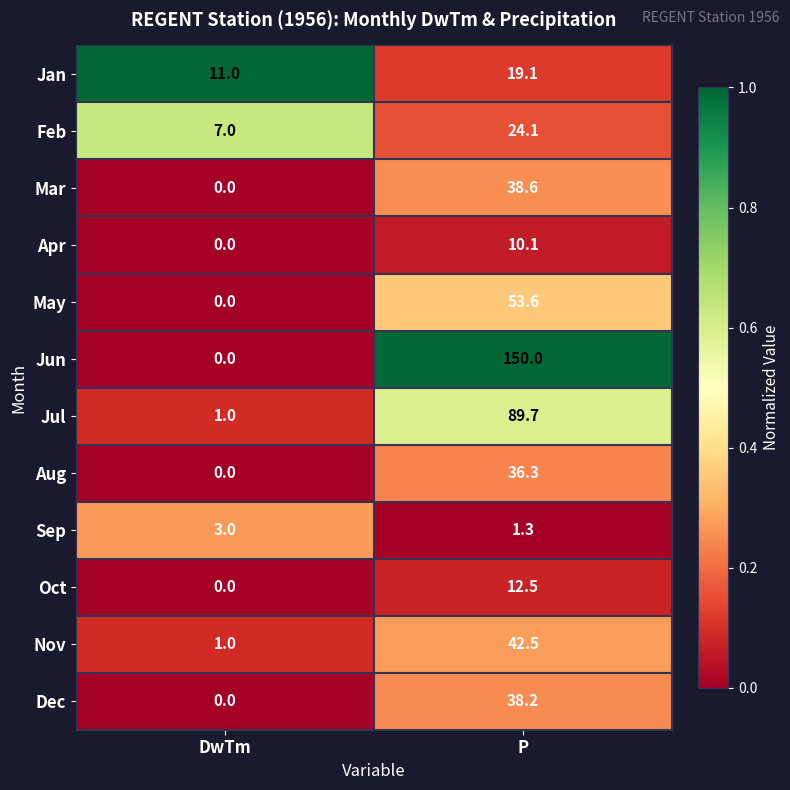

Rank the categories by Dec value from lowest to highest.

DwTm, P